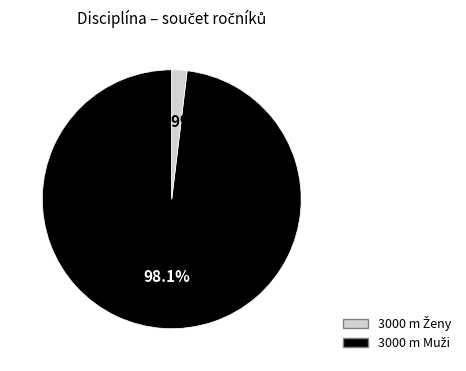

Is there a majority slice in this chart?

Yes